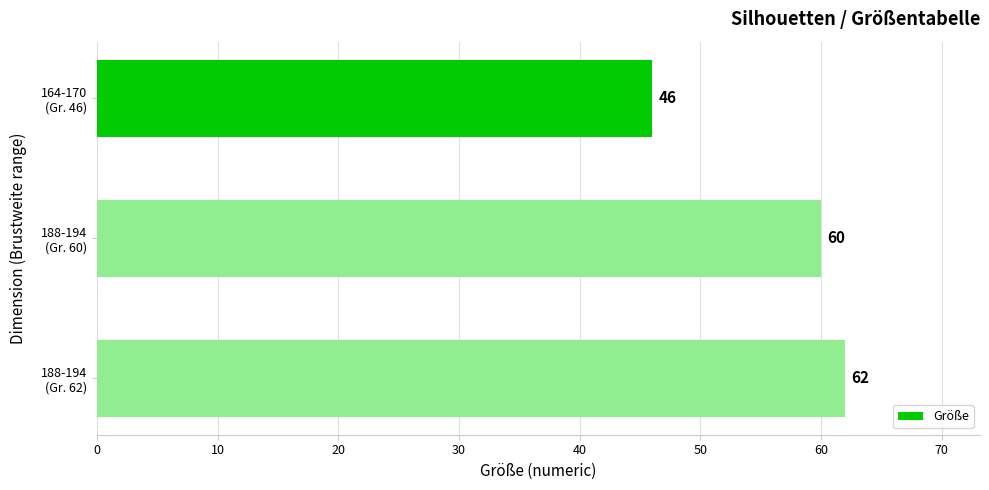

What is the value of the 1st bar from the top?

46